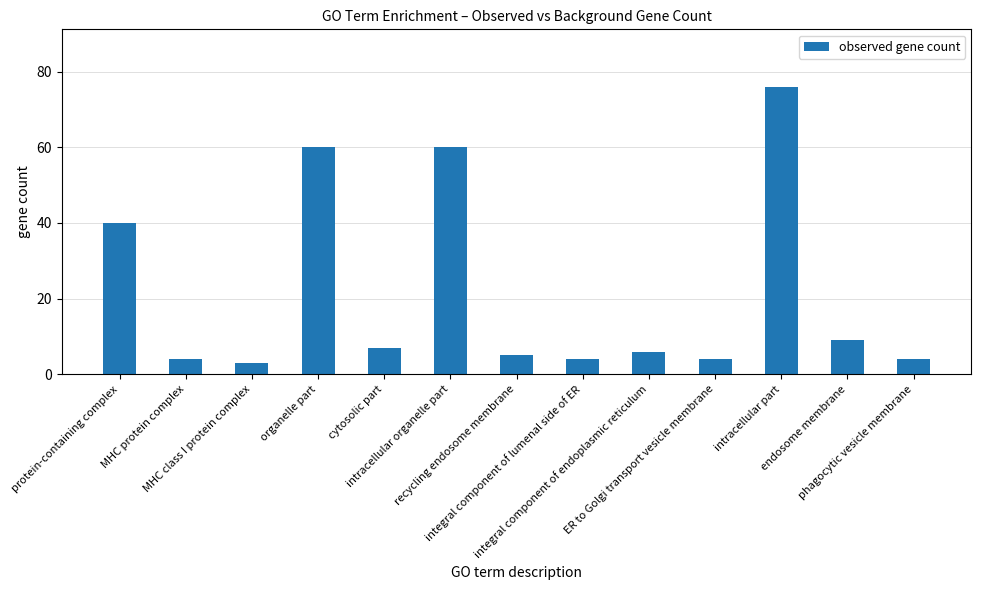

What is the smallest value displayed?

3